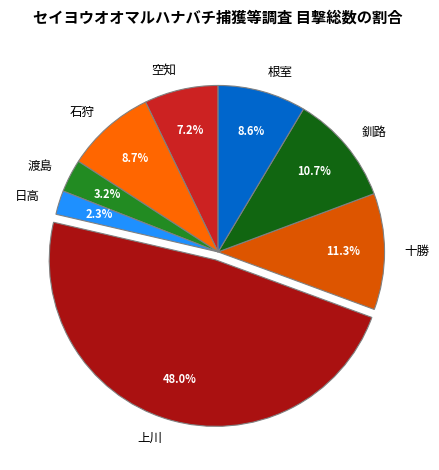

Between 十勝 and 石狩, which is larger?

十勝